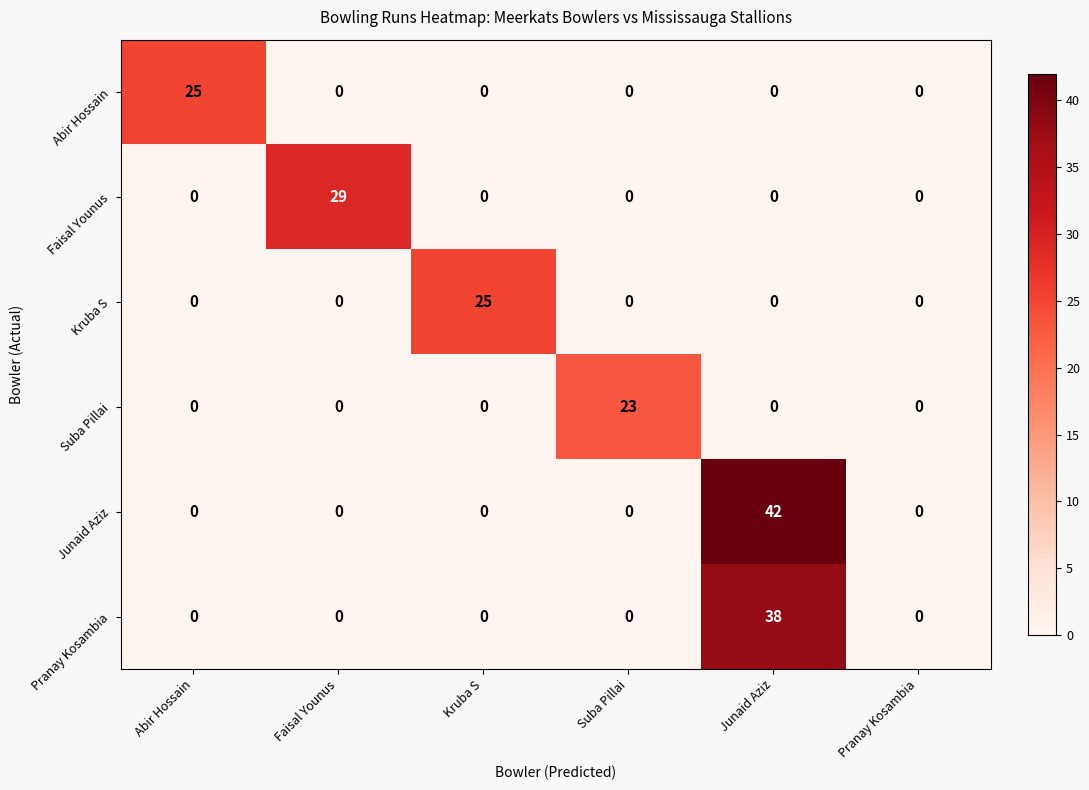

The Kruba S series shows 9 at Pranay Kosambia. True or false?

False